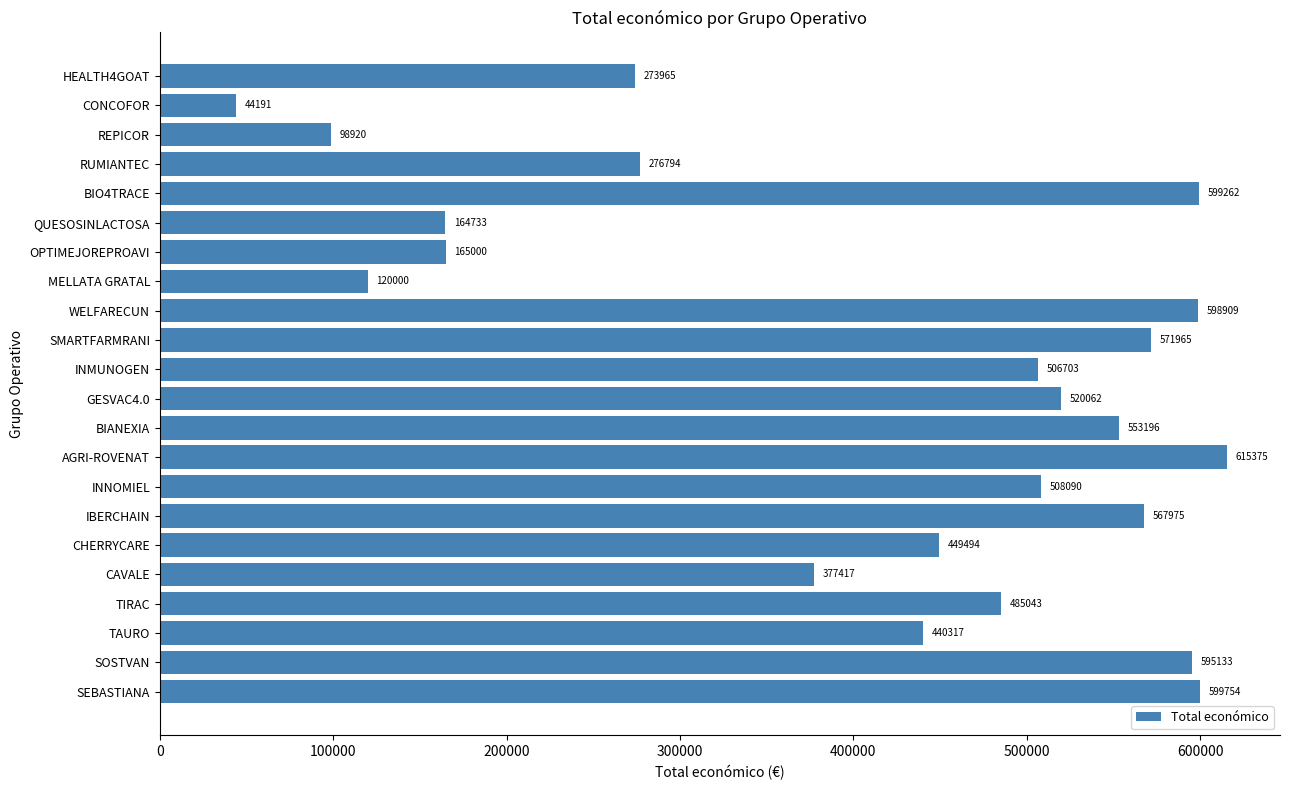

Count the number of categories in the chart.

22